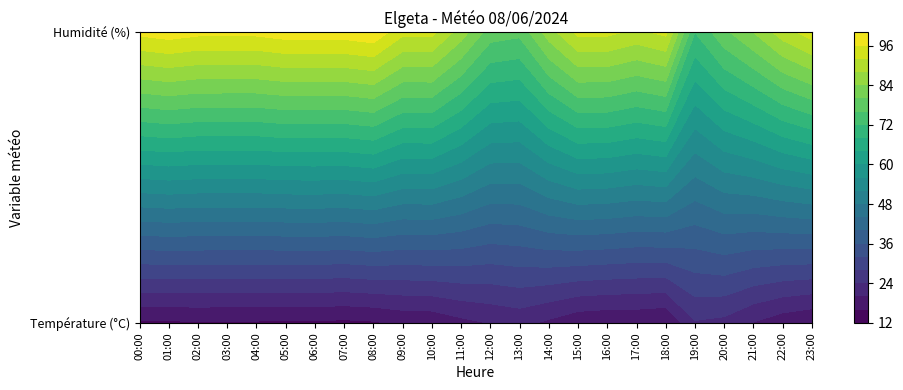

What is the sum of all 04:00 values?

112.5